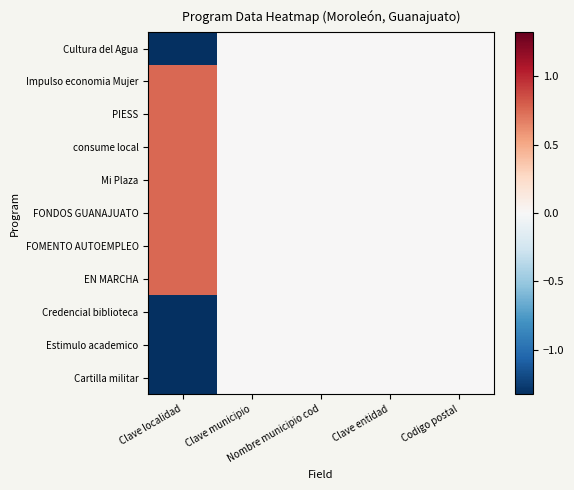

What is the minimum value shown in the chart?

-1.3